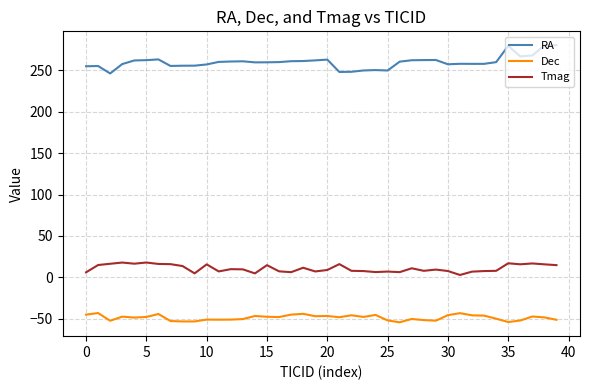

Which series has the largest total across all categories?

RA